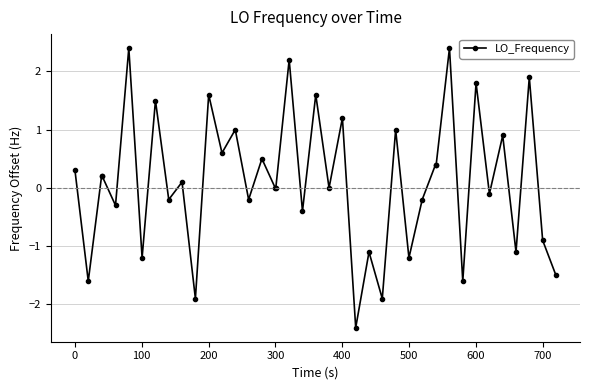

What is the value of the 40th point from the left?

-1.5